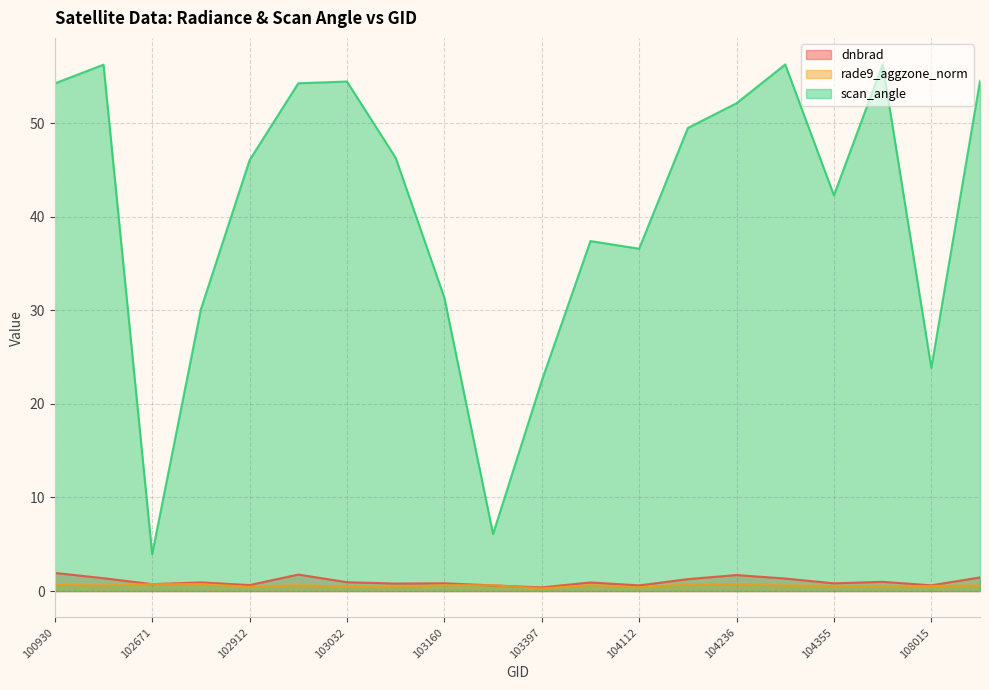

The rade9_aggzone_norm series shows 0.7 at 104236. True or false?

True